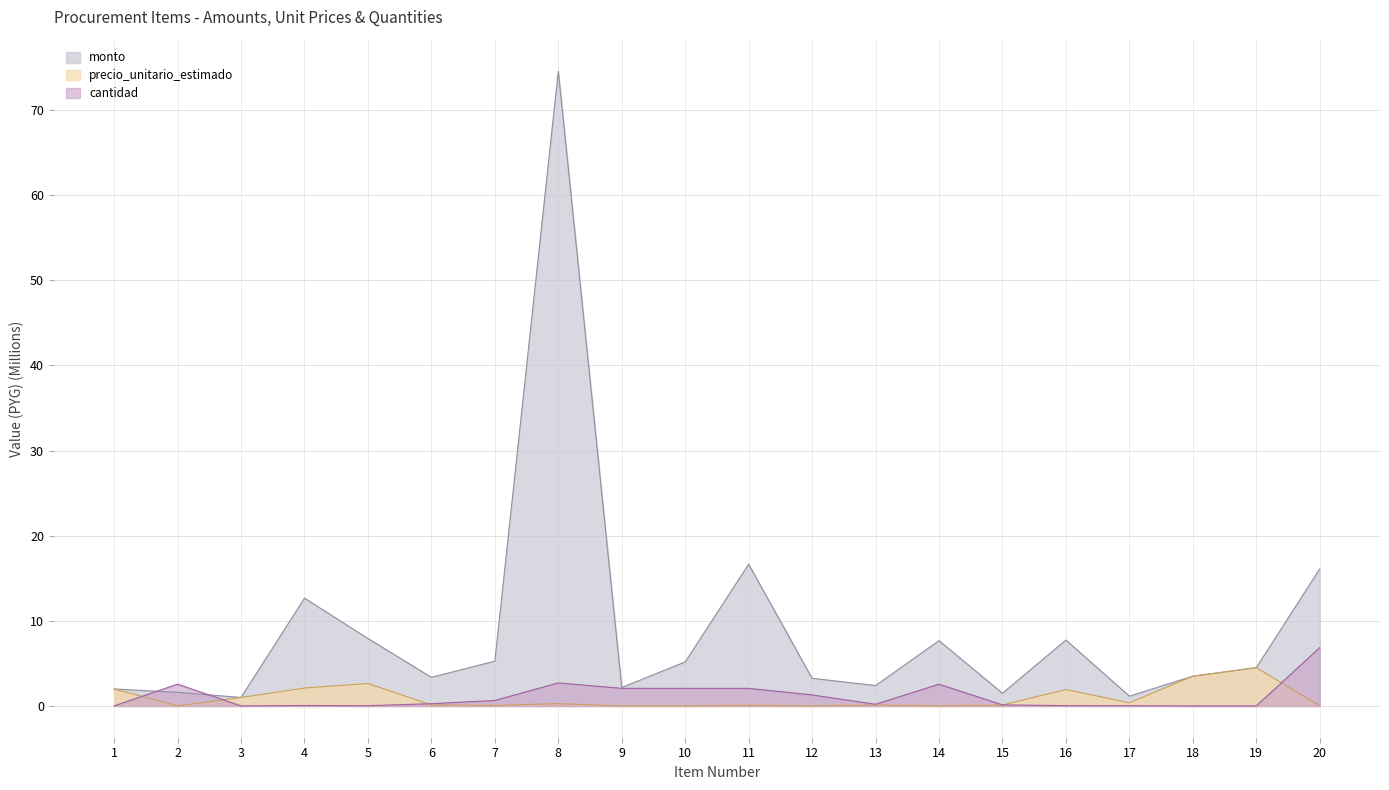

True or false: cantidad and precio_unitario_estimado intersect in this chart.

True